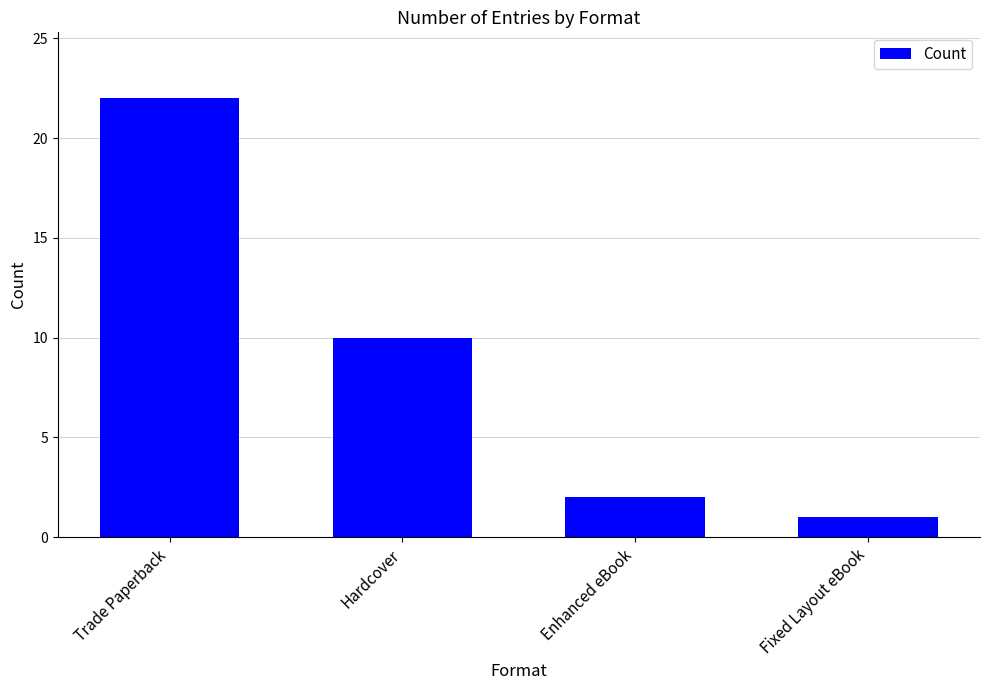

Rank the categories by value from lowest to highest.

Fixed Layout eBook, Enhanced eBook, Hardcover, Trade Paperback